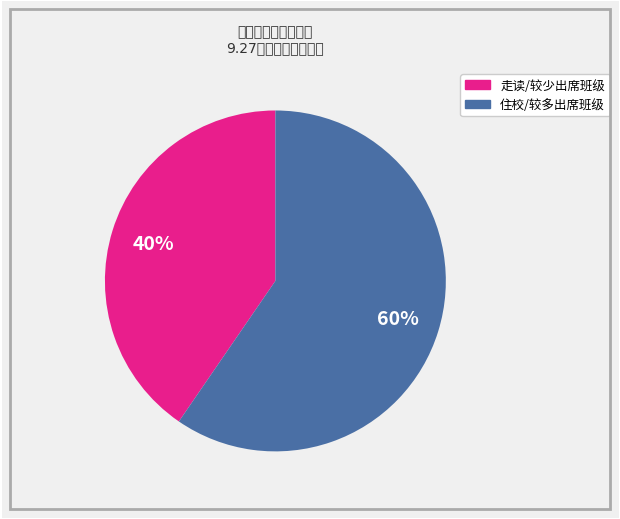

Is there a majority slice in this chart?

Yes